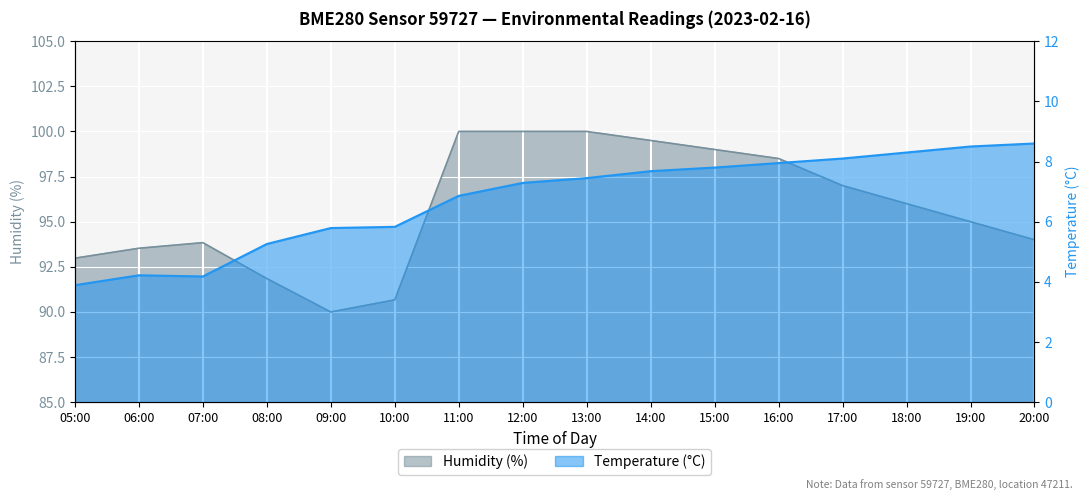

The temperature series shows 8.0 at 16:00. True or false?

True